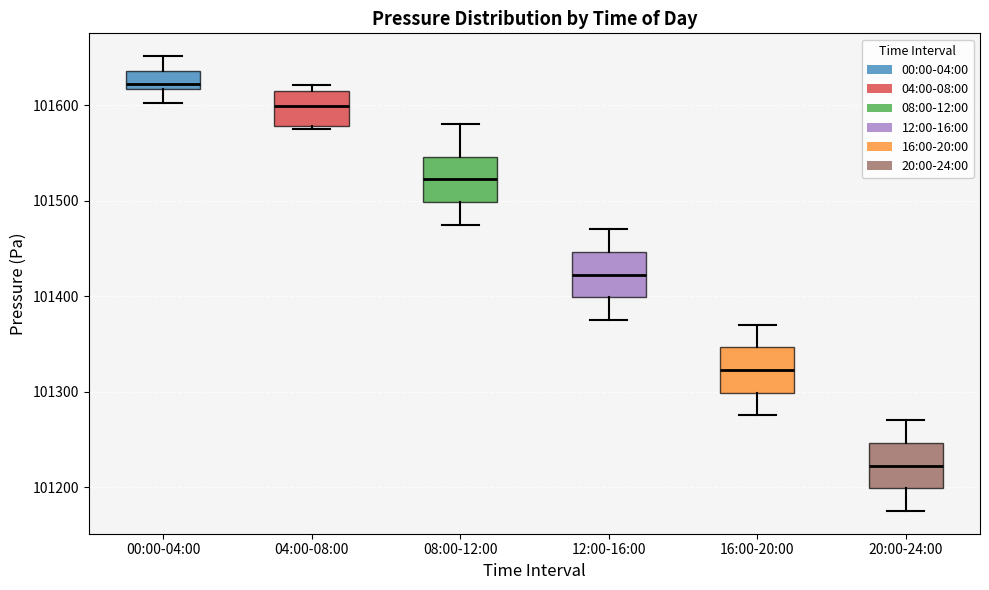

Where does the median line of the box for 04:00-08:00 sit on the y-axis? The values are not printed on the chart, so give them approximately, as read against the axis.

101600